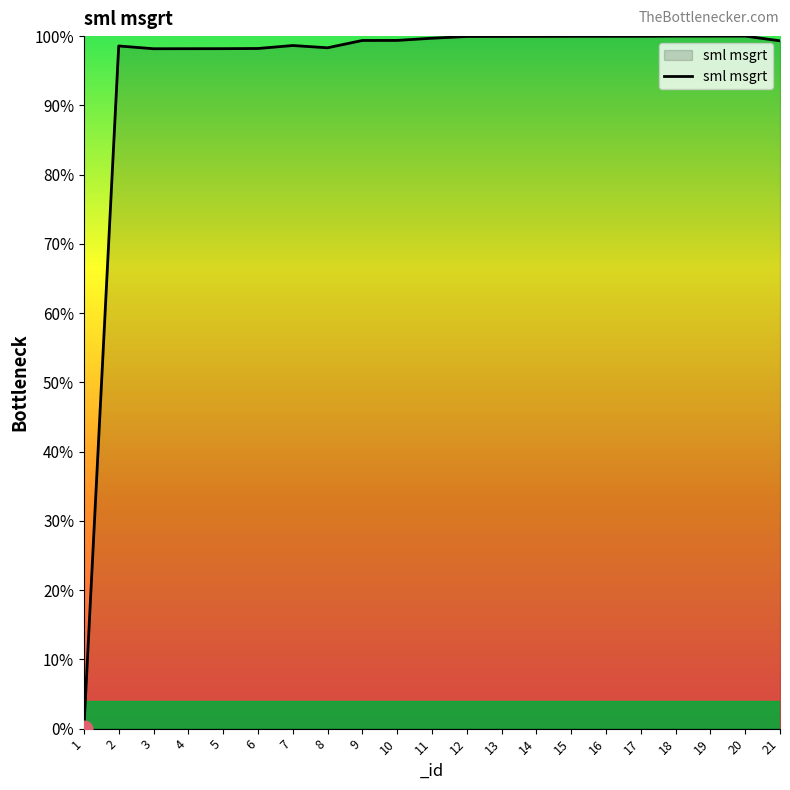

Approximately how many times larger is the value at 3 compared to 13?

1.0